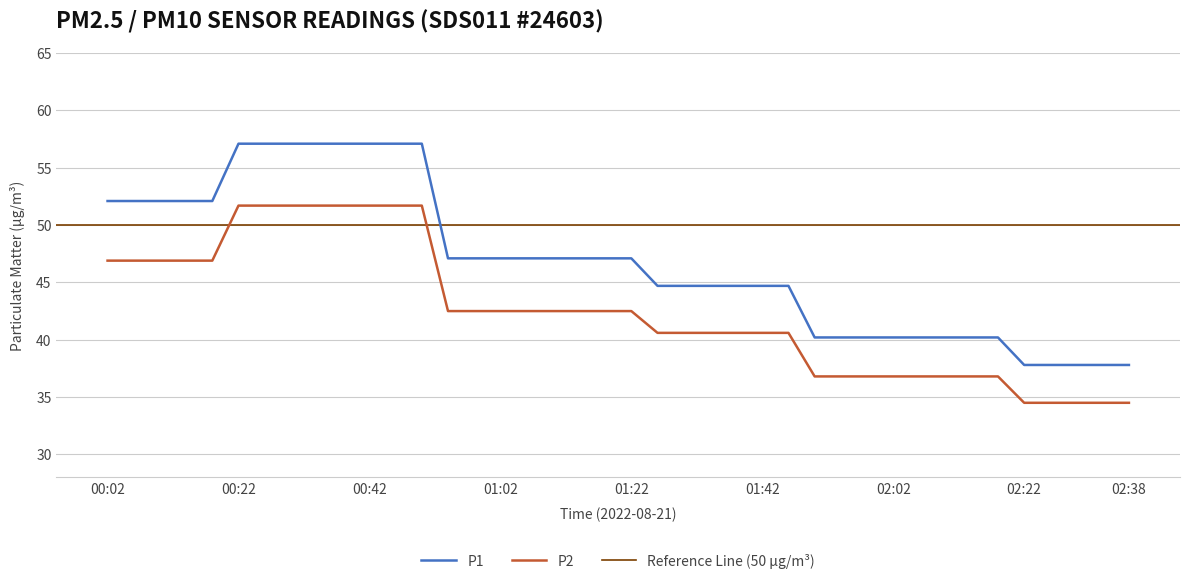

What is the label of the 30th point from the right?

00:42